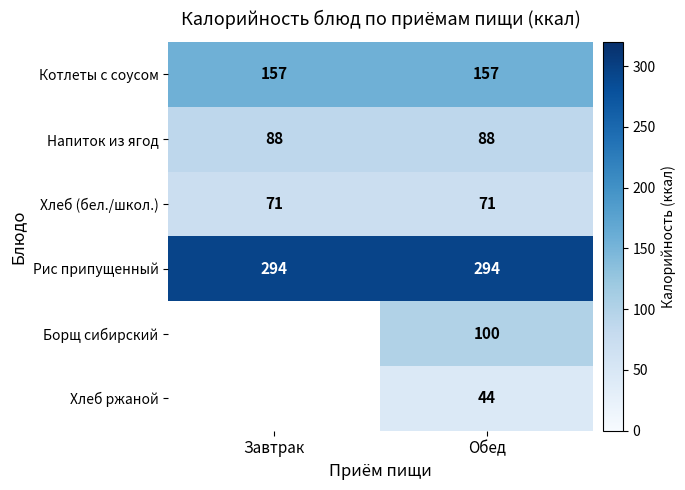

What is the sum of the Котлеты с соусом values at Завтрак and Обед?

314